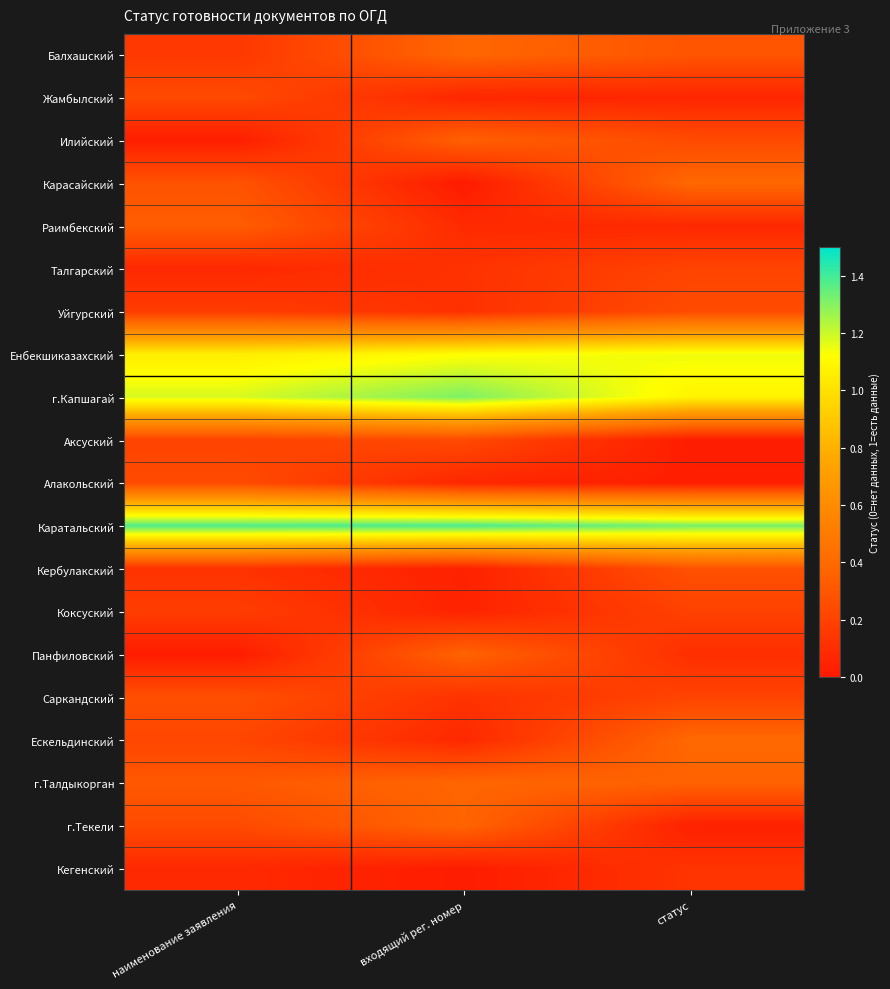

List the series in order of their peak value, highest first.

Каратальский, г.Капшагай, Енбекшиказахский, Карасайский, Ескельдинский, Балхашский, г.Талдыкорган, г.Текели, Панфиловский, Илийский, Раимбекский, Кербулакский, Саркандский, Уйгурский, Алакольский, Жамбылский, Аксуский, Талгарский, Коксуский, Кегенский